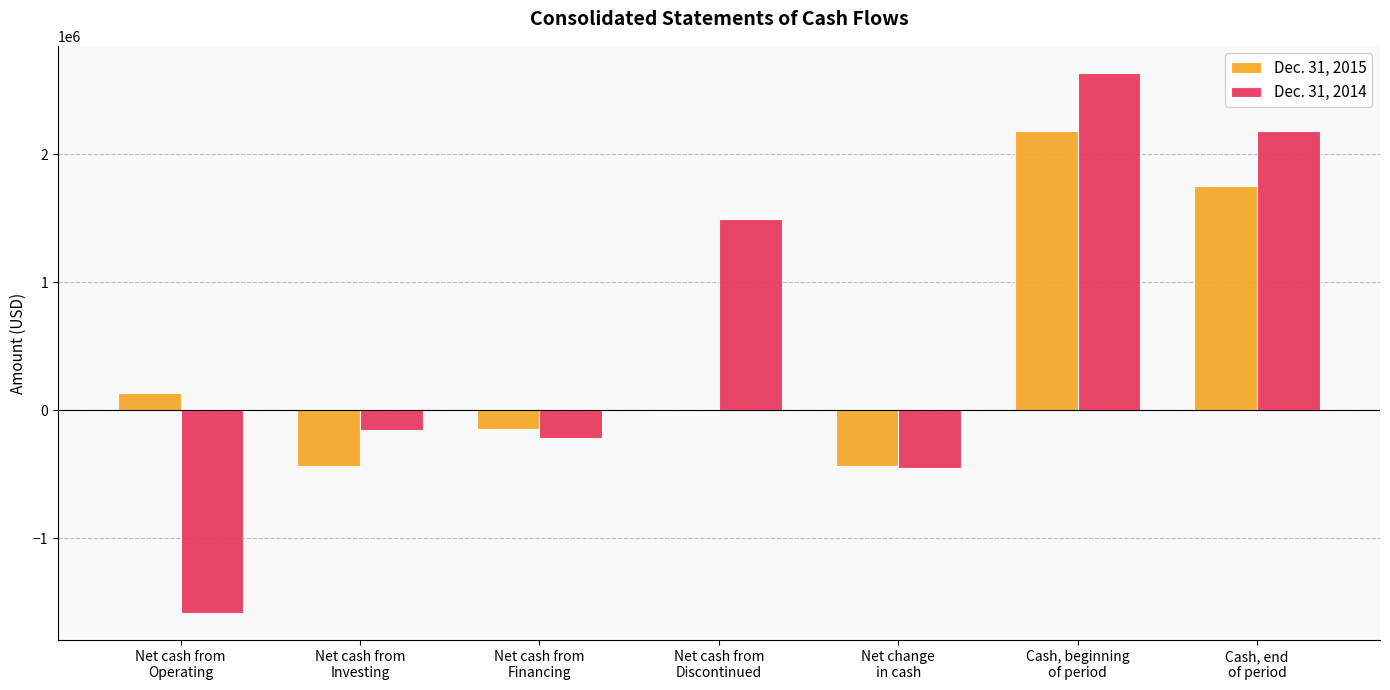

What is the spread (max minus min) of values at Net cash from
Investing?

281712